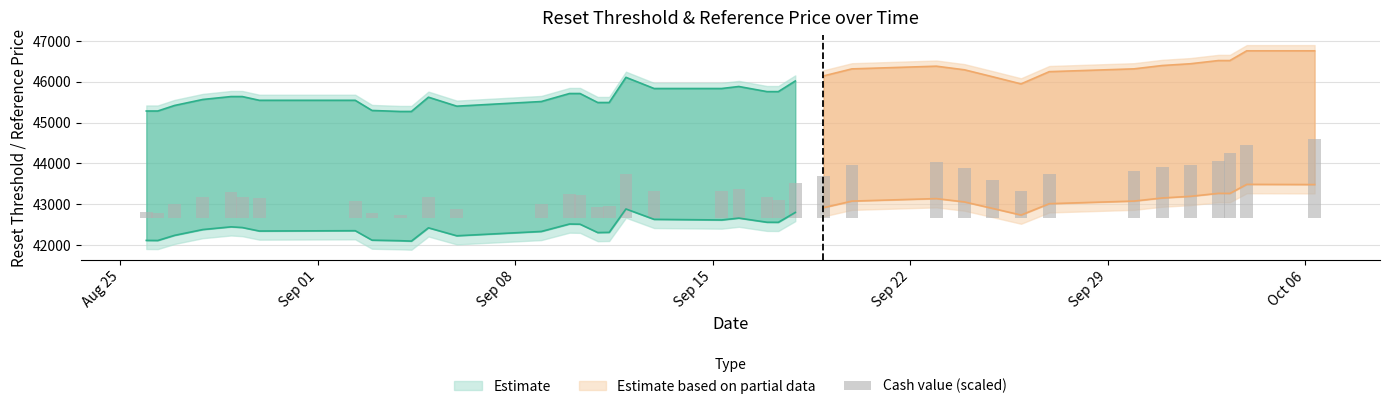

What is the maximum value for reset_threshold?

43483.4